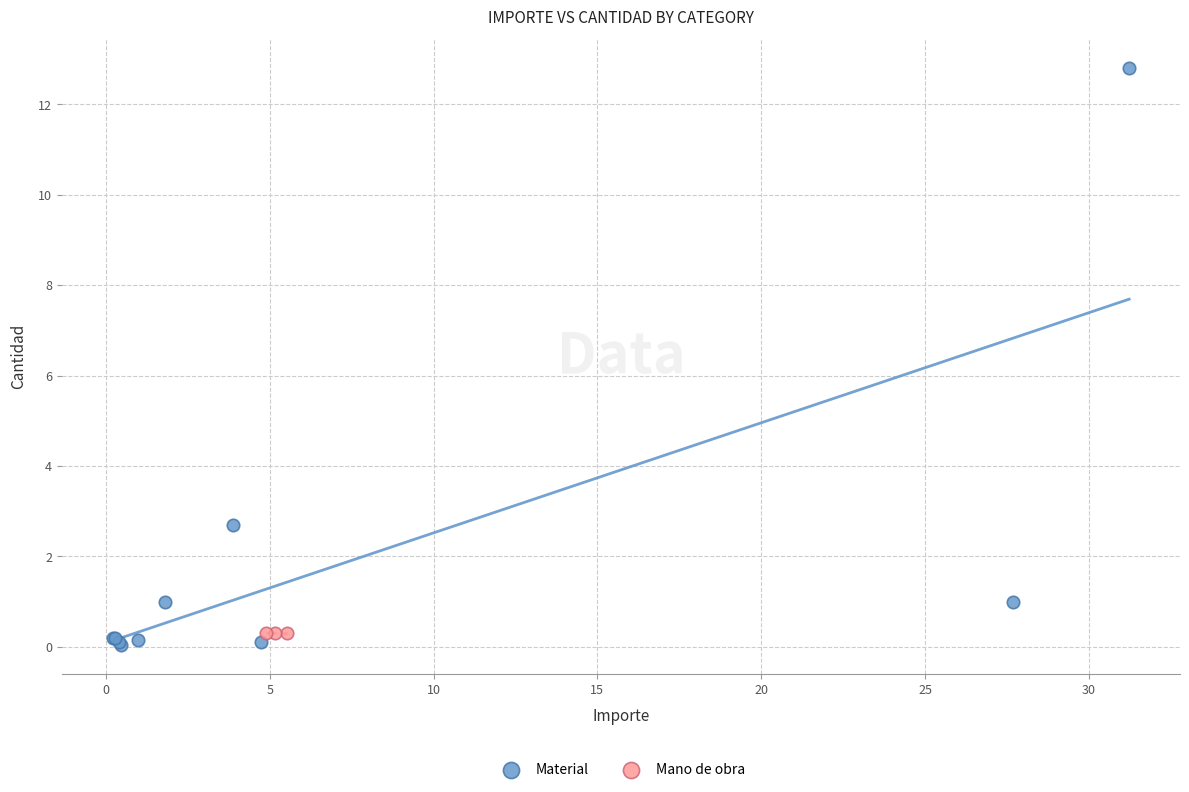

Which series reaches the maximum Y coordinate?

Material